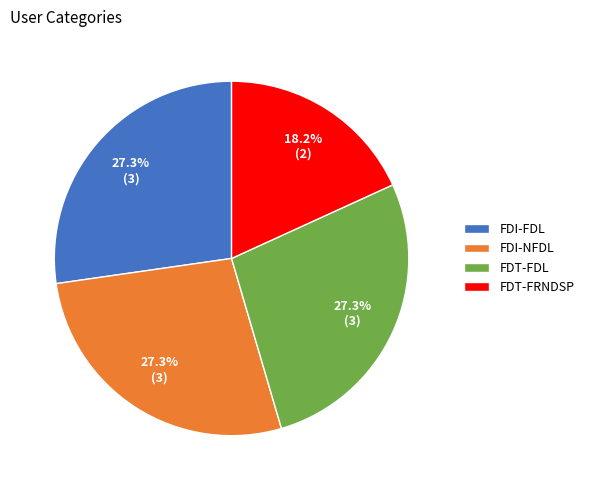

Which has a higher value, FDT-FRNDSP or FDI-NFDL?

FDI-NFDL